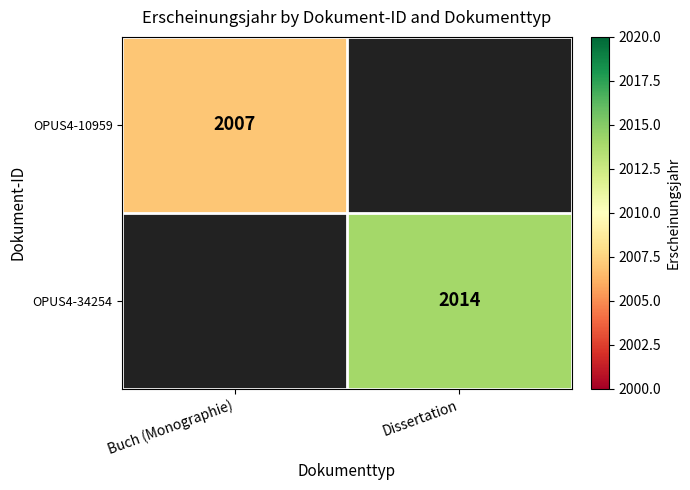

The value of OPUS4-34254 at Dissertation is 2014. True or false?

True